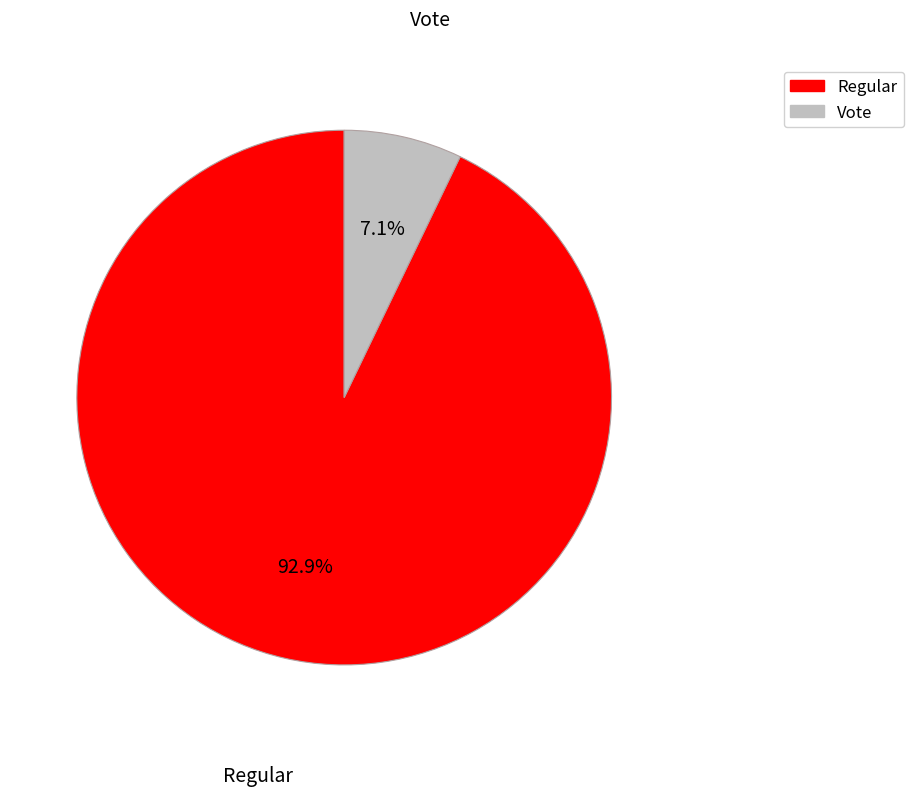

Is there a majority slice in this chart?

Yes